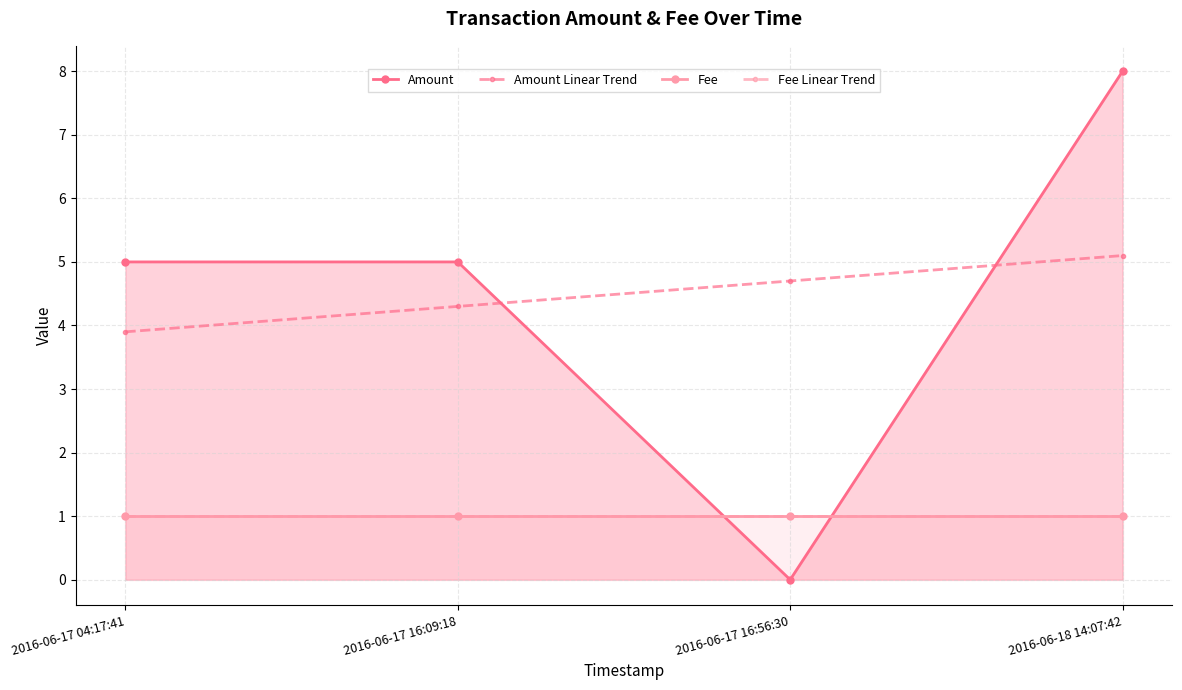

What is the average value of the Fee series?

1.0